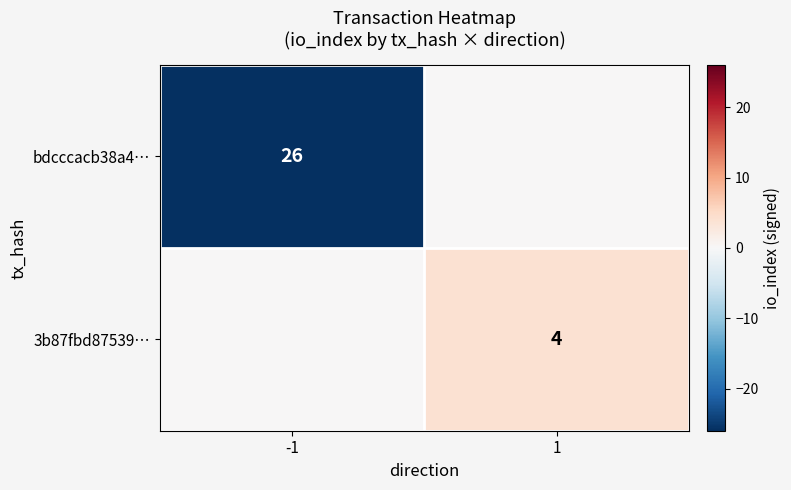

True or false: 3b87fbd87539… has a value of 4 at 1.

True